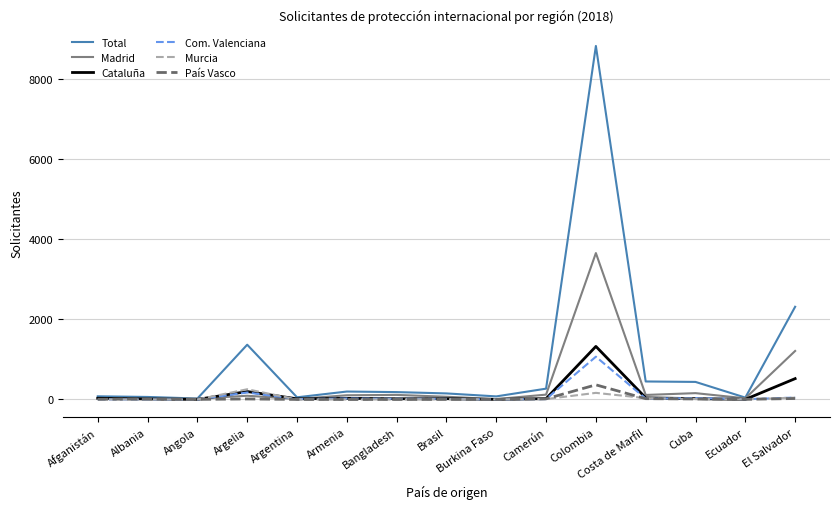

Which series has the largest range (max minus min)?

Total